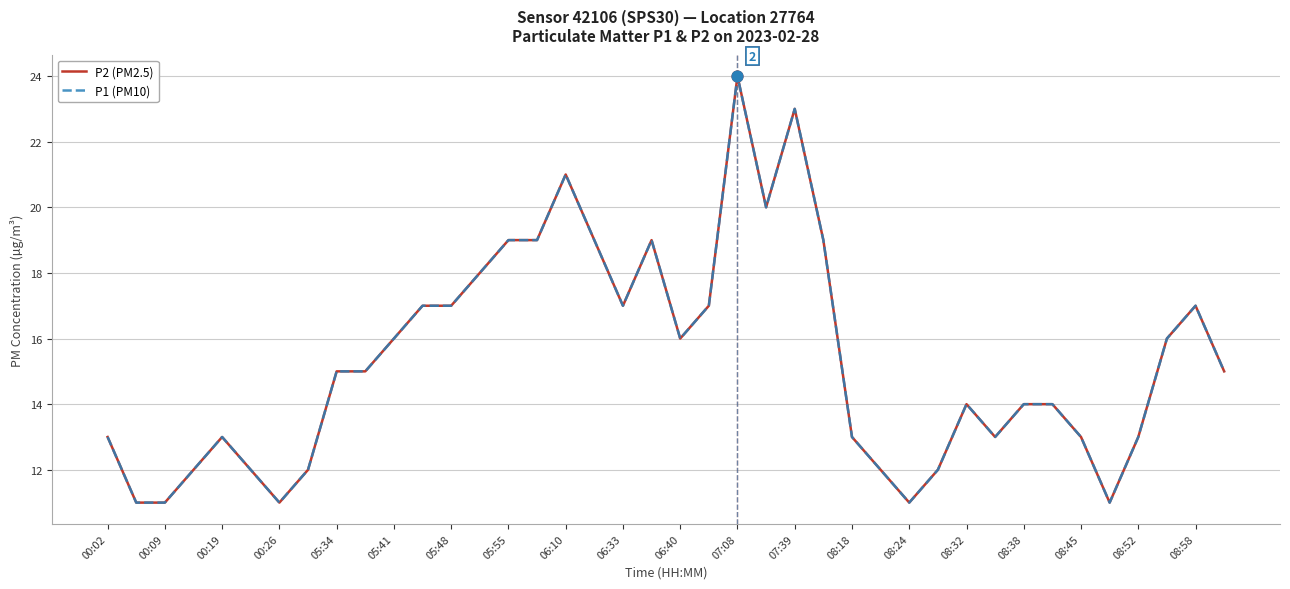

Is this an area chart (filled region under the line)?

No